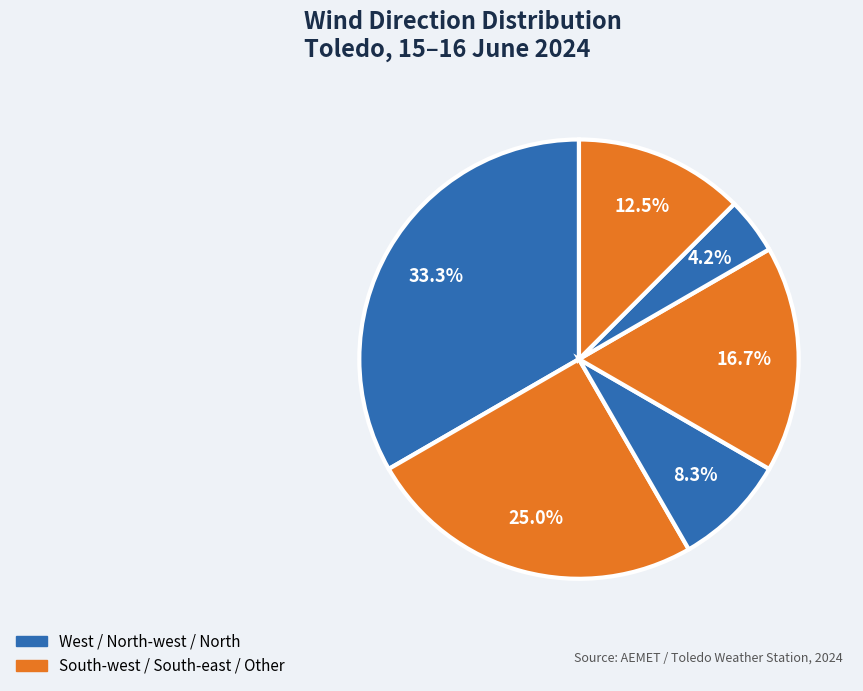

Count the number of slices in the pie.

6